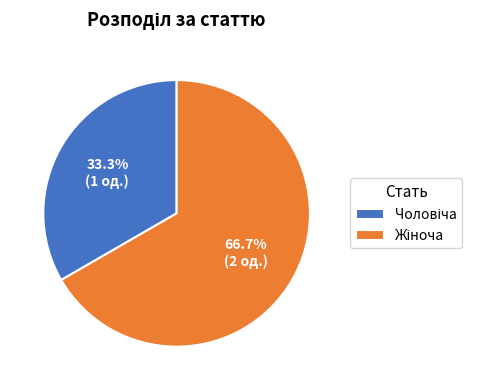

What percentage is NOT represented by Чоловіча?

66.7%